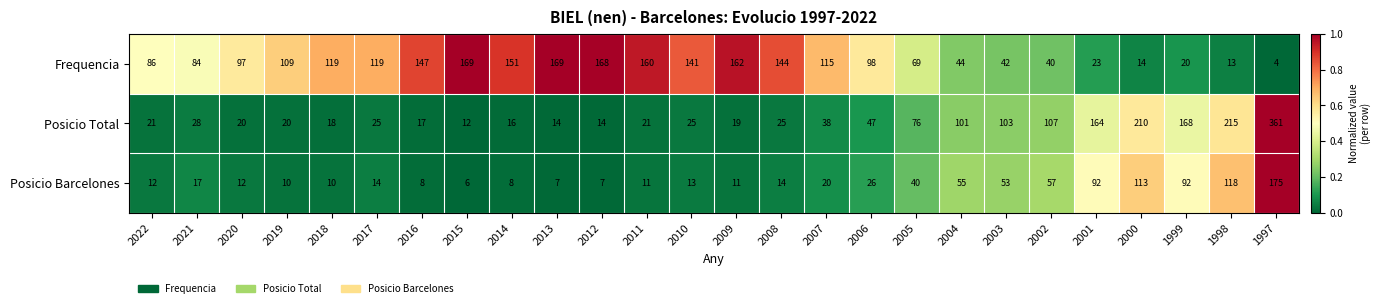

What value does the Posicio Barcelones series have at 2002, to the nearest 50?

50